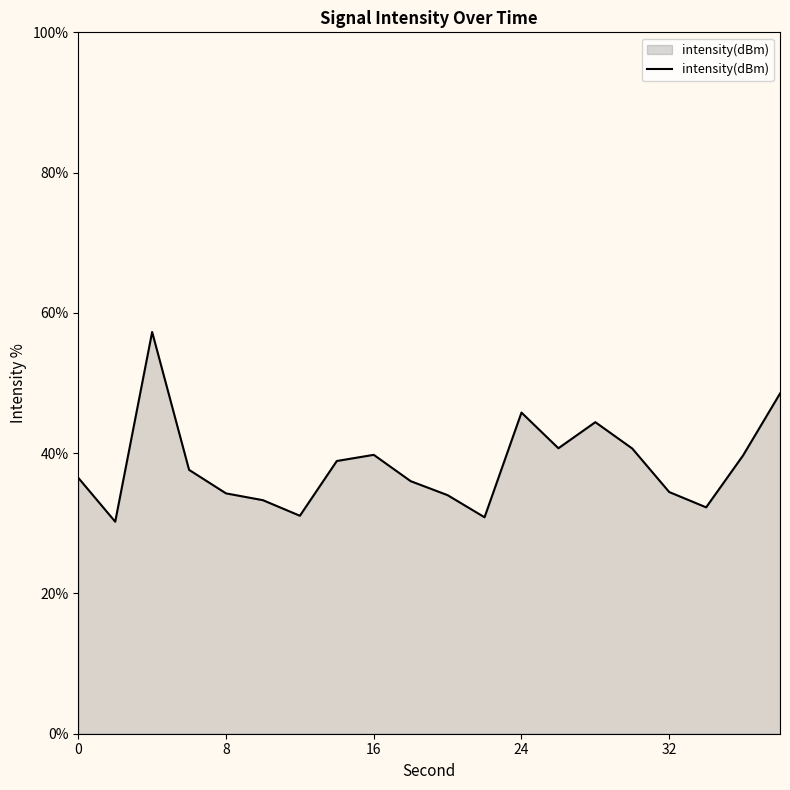

What is the difference between the maximum and minimum values?

27.0